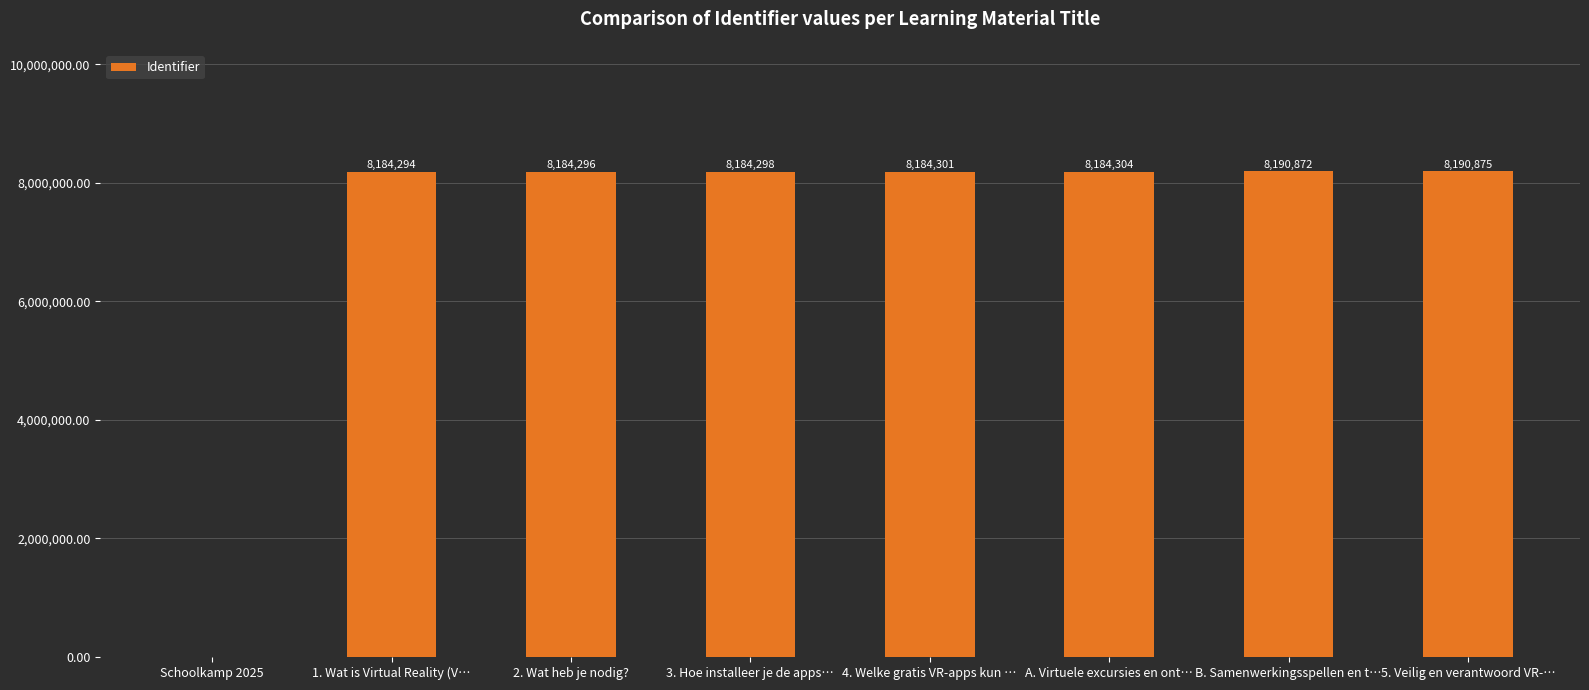

What is the difference between the values at 4. Welke gratis VR-apps kun … and B. Samenwerkingsspellen en t…?

6571